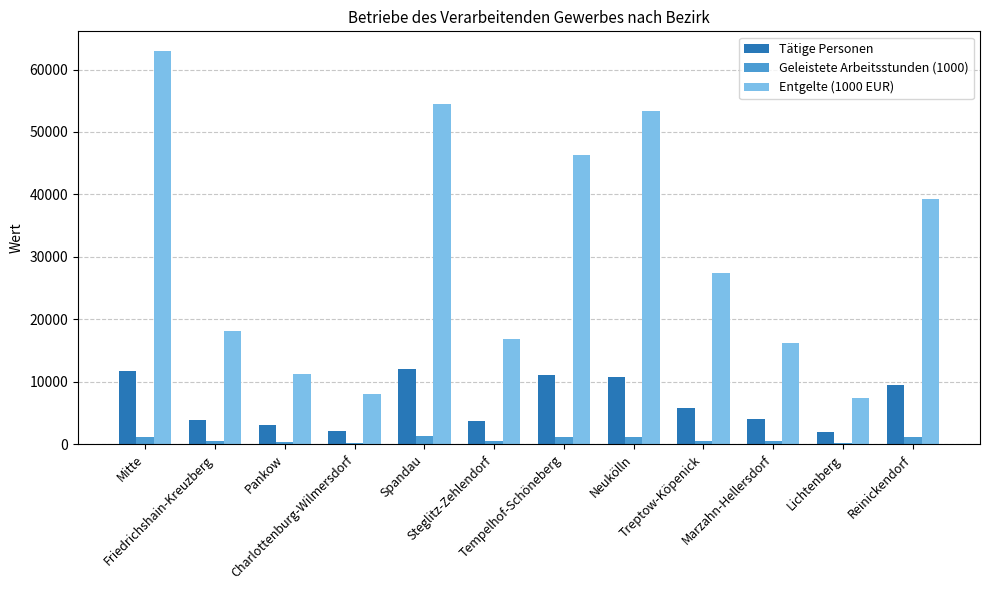

Where does the Entgelte (1000 EUR) series first go above 27424?

Mitte